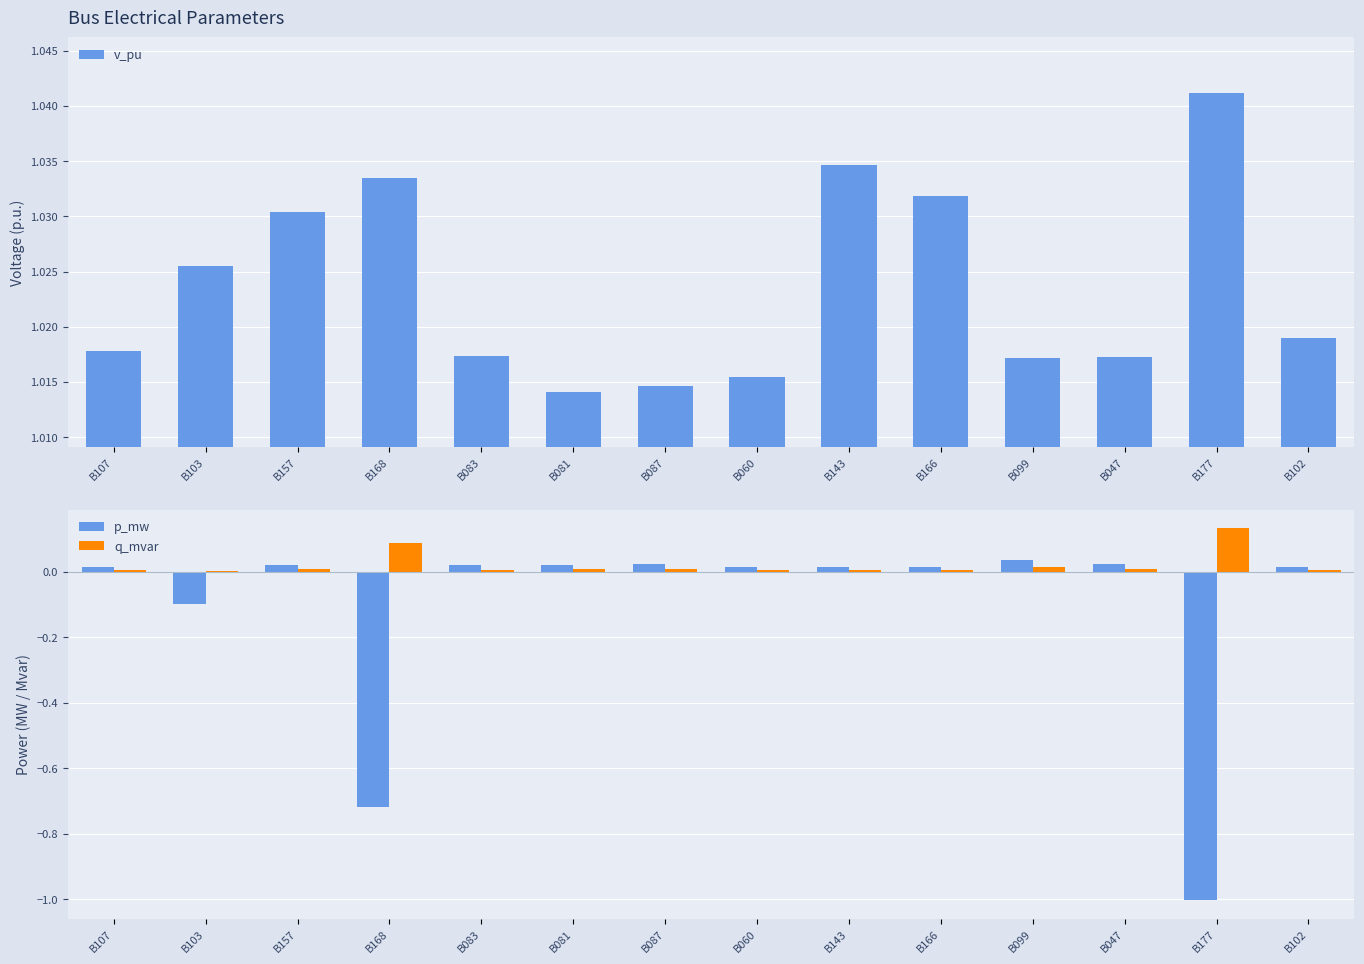

Rank the series at B102 from highest to lowest value.

v_pu, p_mw, q_mvar